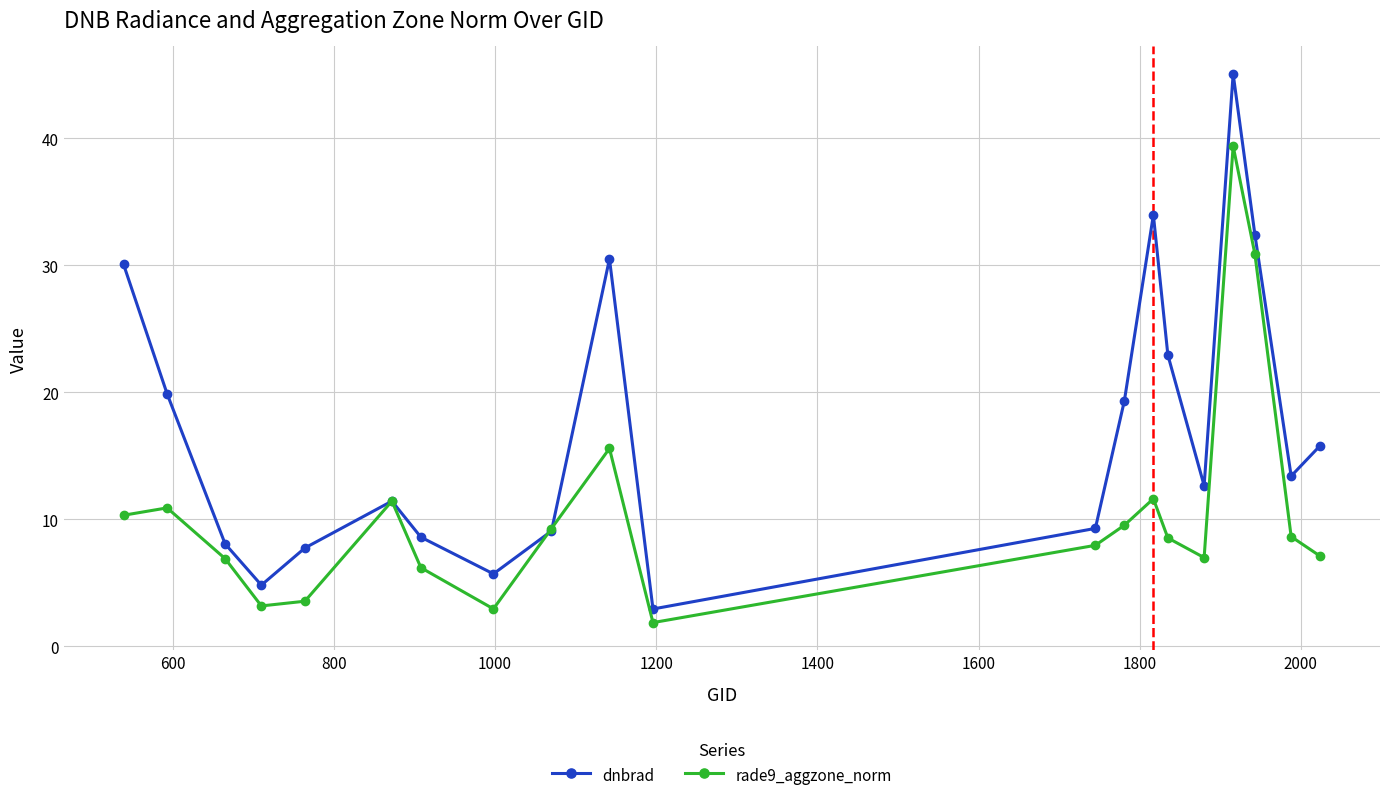

Rank the series by their average value, from highest to lowest.

dnbrad, rade9_aggzone_norm